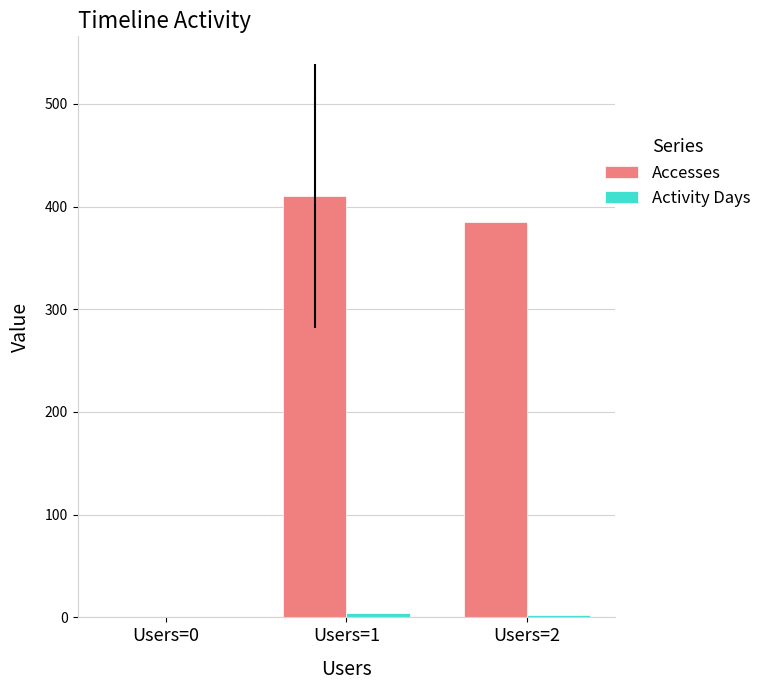

The value of Accesses at Users=0 is 147. True or false?

False